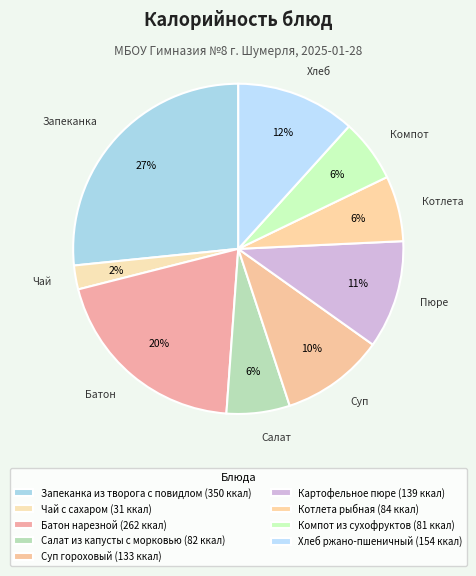

Combined, do Запеканка из творога с повидлом and Чай с сахаром account for over 50%?

No